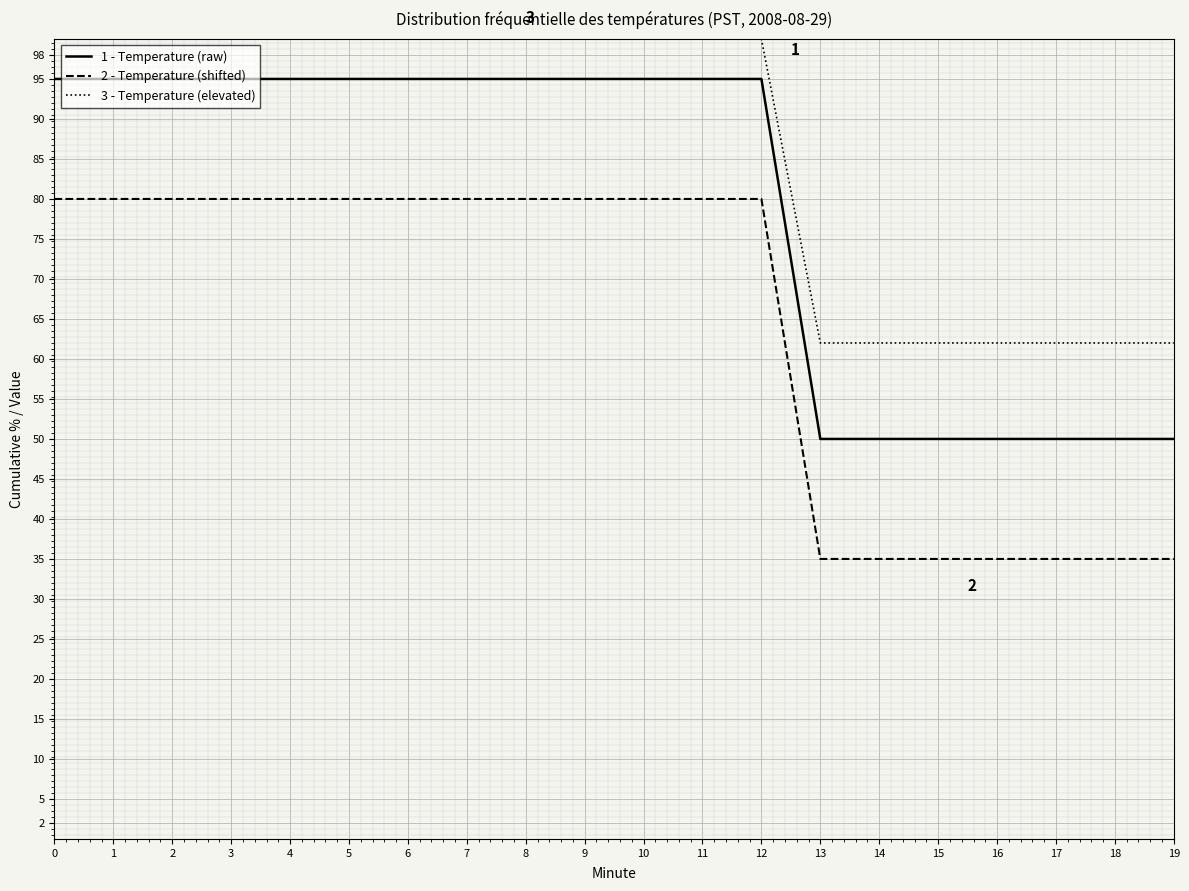

The value of 3 - Temperature (elevated) at 15 is 62.0. True or false?

True